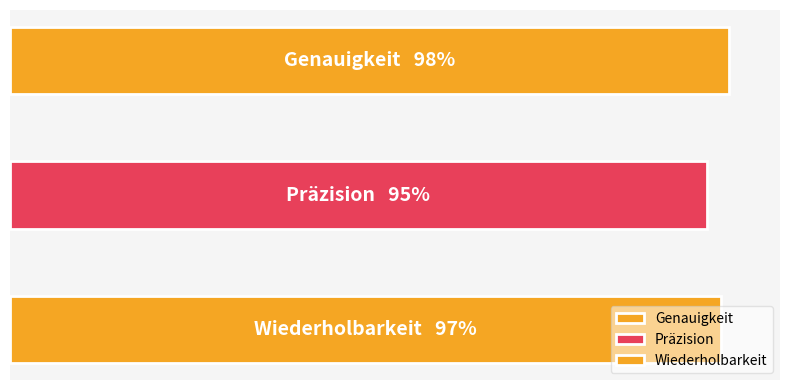

Between Wiederholbarkeit and Präzision, which is larger?

Wiederholbarkeit